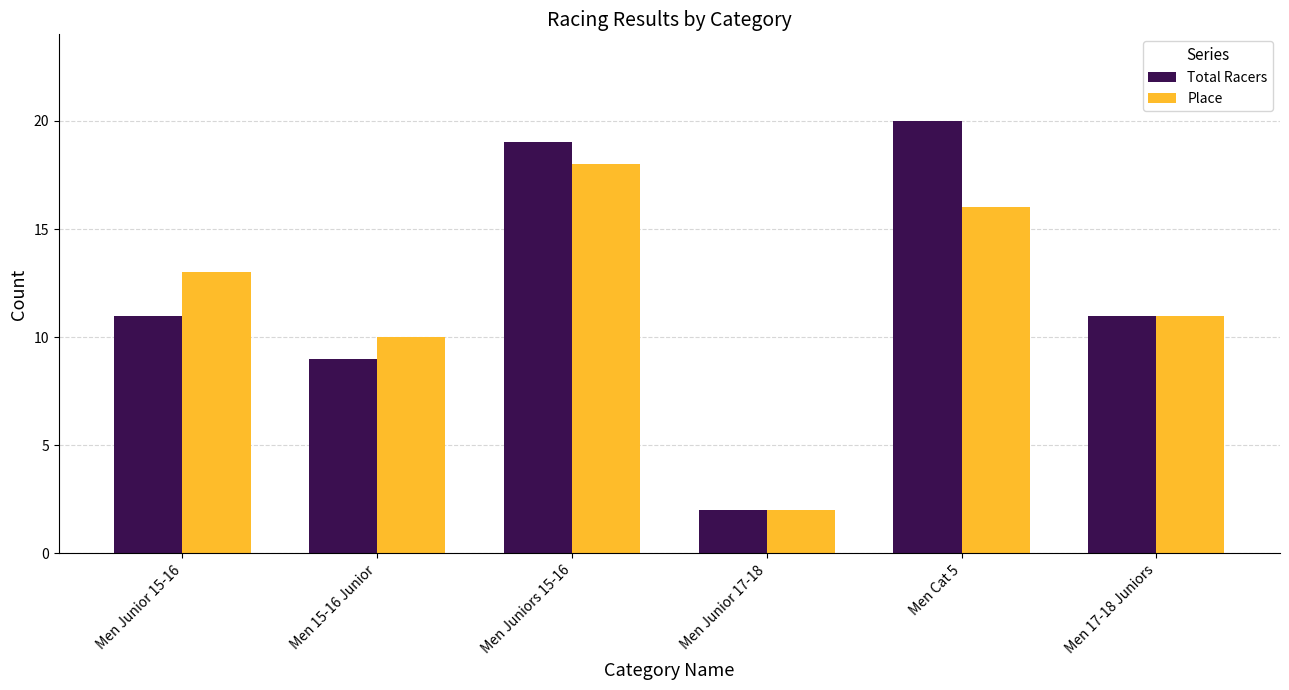

Count the number of categories in the chart.

6